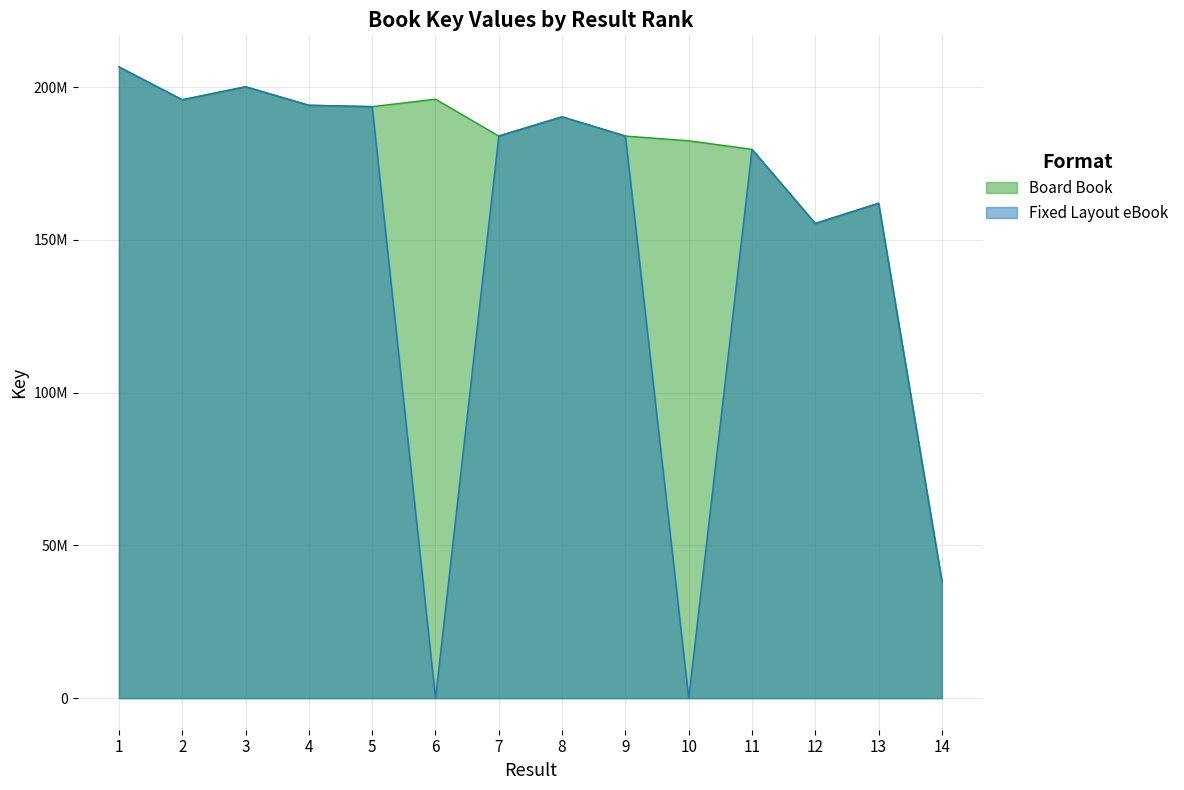

At how many categories does at least one series exceed 90872016?

13